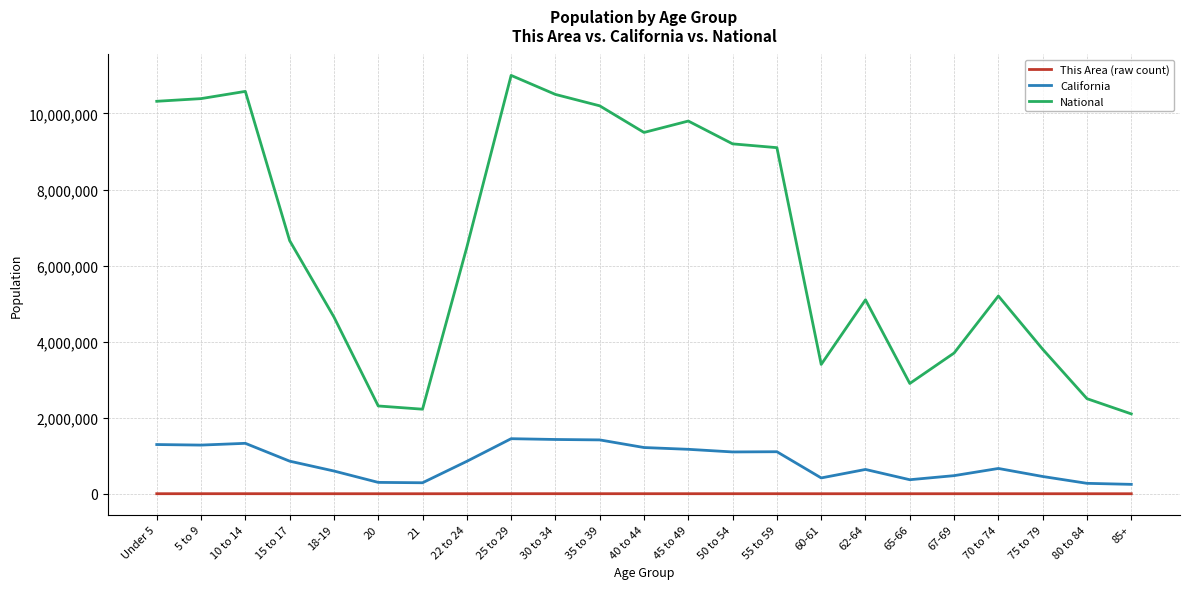

Which series changed the most between 10 to 14 and 15 to 17?

National